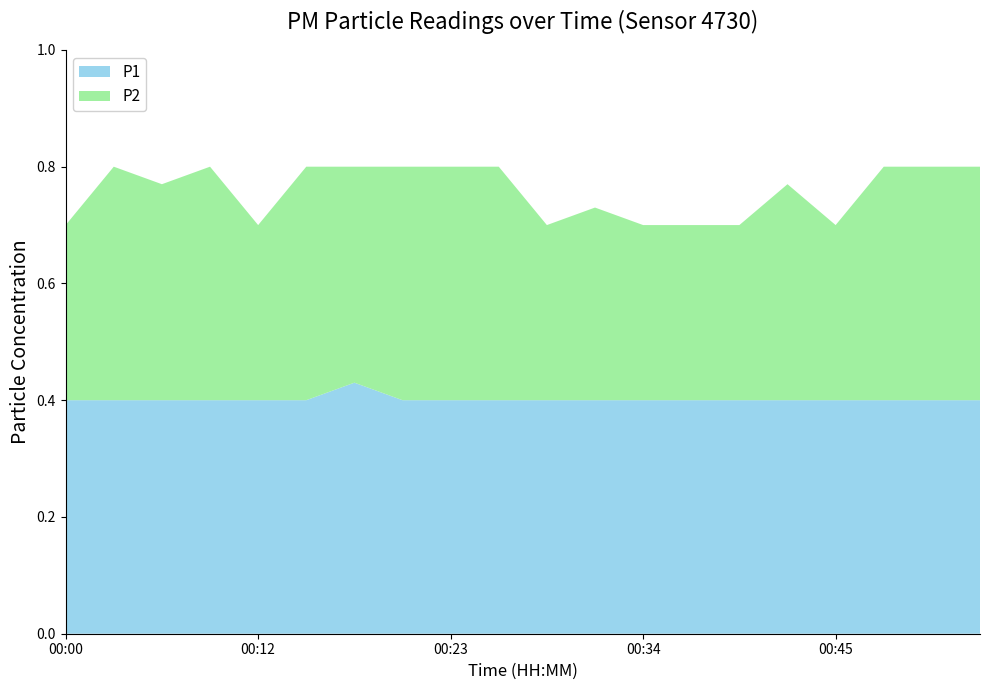

Reading right to left, list all the values displayed in this chart.

P1: 00:53=0.4	00:50=0.4	00:47=0.4	00:45=0.4	00:42=0.4	00:39=0.4	00:36=0.4	00:34=0.4	00:31=0.4	00:28=0.4	00:25=0.4	00:23=0.4	00:20=0.4	00:17=0.4	00:14=0.4	00:12=0.4	00:09=0.4	00:06=0.4	00:03=0.4	00:00=0.4
P2: 00:53=0.4	00:50=0.4	00:47=0.4	00:45=0.3	00:42=0.4	00:39=0.3	00:36=0.3	00:34=0.3	00:31=0.3	00:28=0.3	00:25=0.4	00:23=0.4	00:20=0.4	00:17=0.4	00:14=0.4	00:12=0.3	00:09=0.4	00:06=0.4	00:03=0.4	00:00=0.3